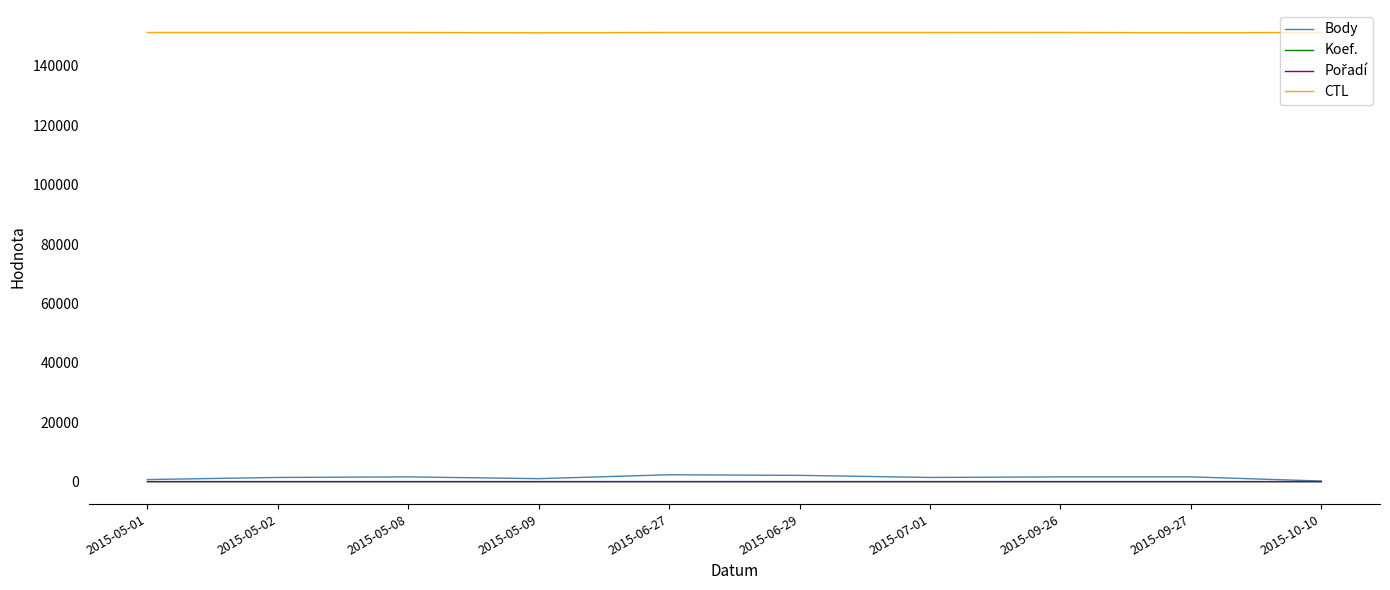

What is the maximum value shown in the chart?

151220